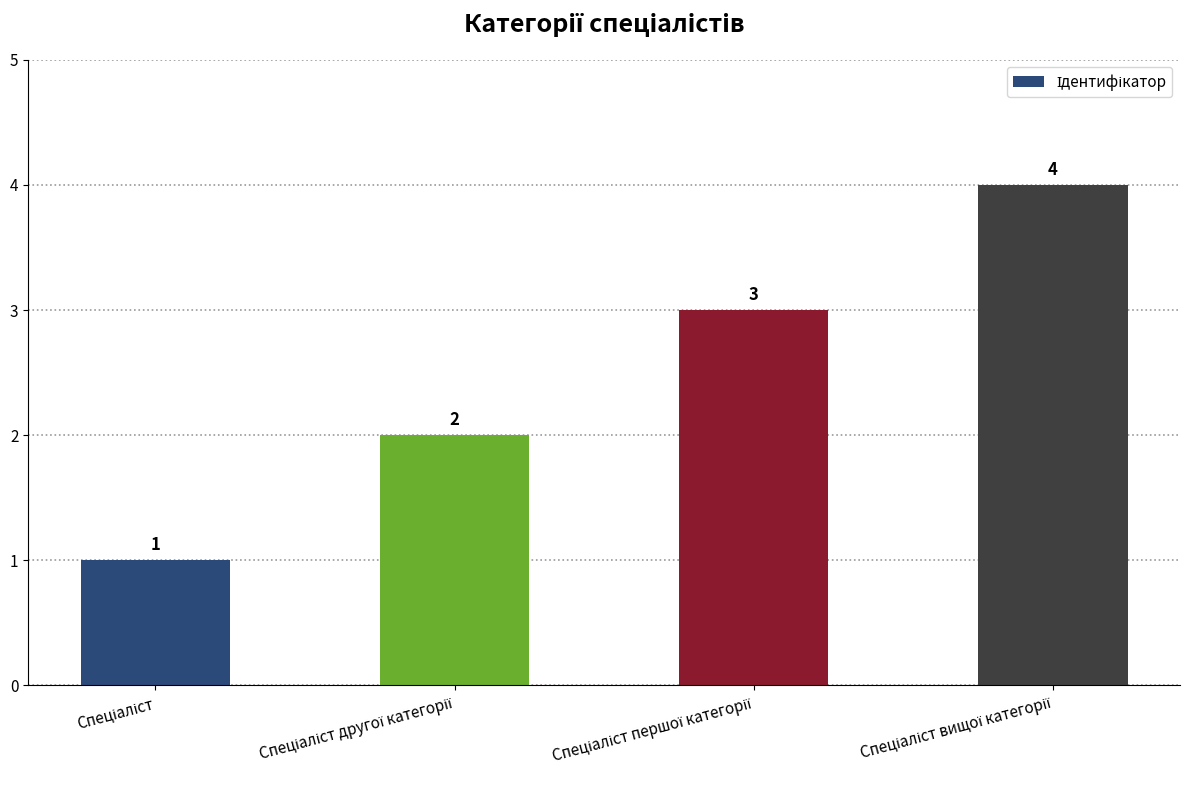

What is the maximum value shown in the chart?

4